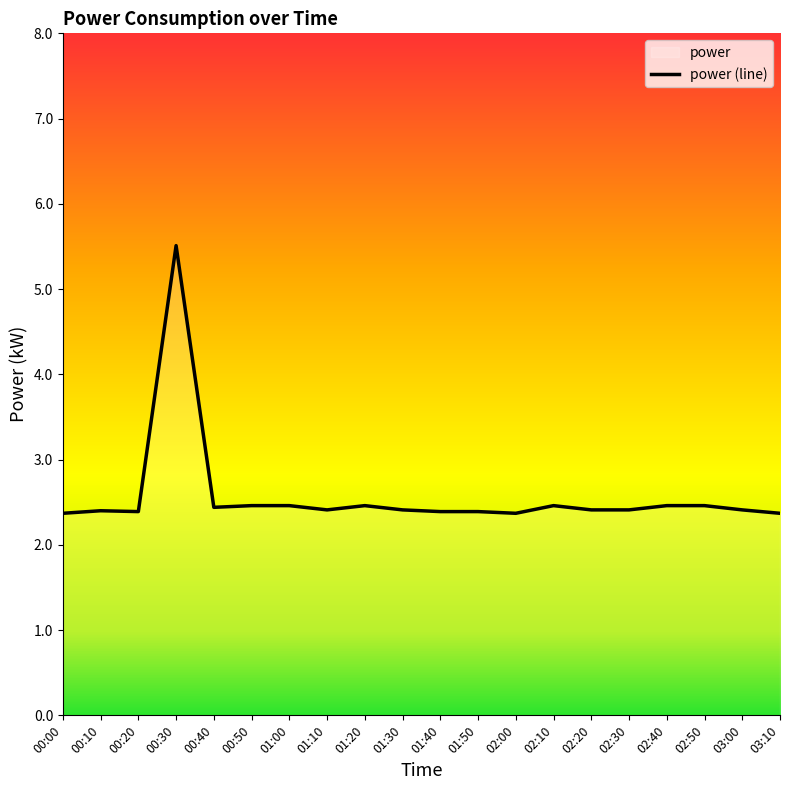

What is the sum of the values at 01:50 and 00:30?

7.9